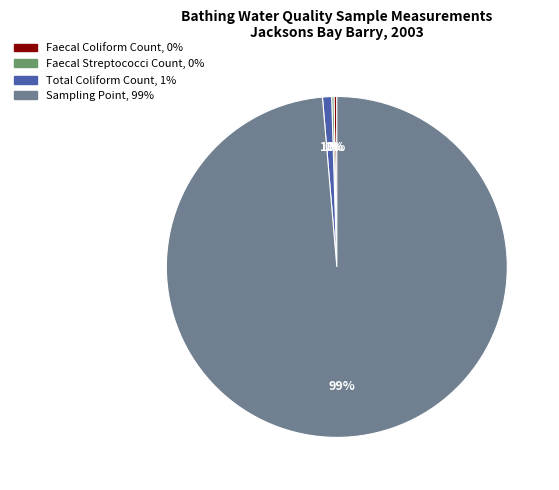

Which slice is the largest?

Sampling Point